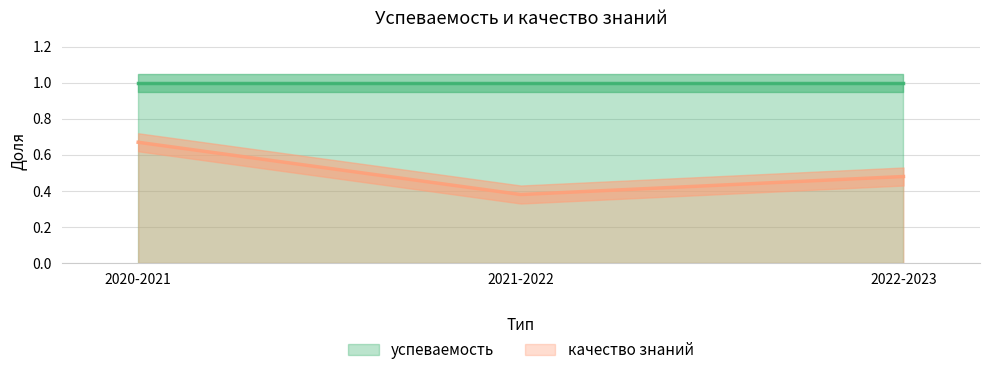

Reading right to left, extract all data points from this chart.

2022-2023=0.5	2021-2022=0.4	2020-2021=0.7